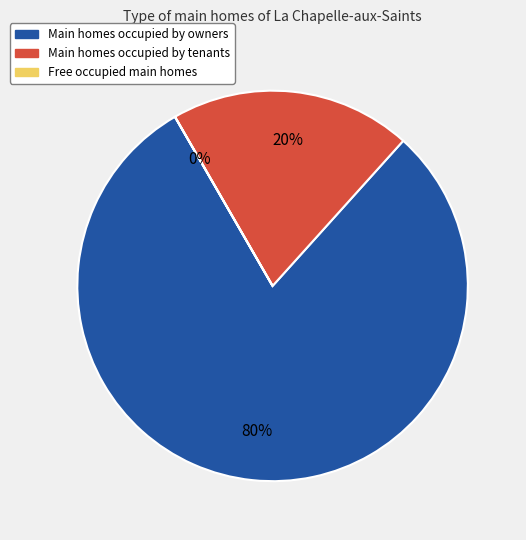

Is it true that Main homes occupied by tenants is 20% of the pie?

True